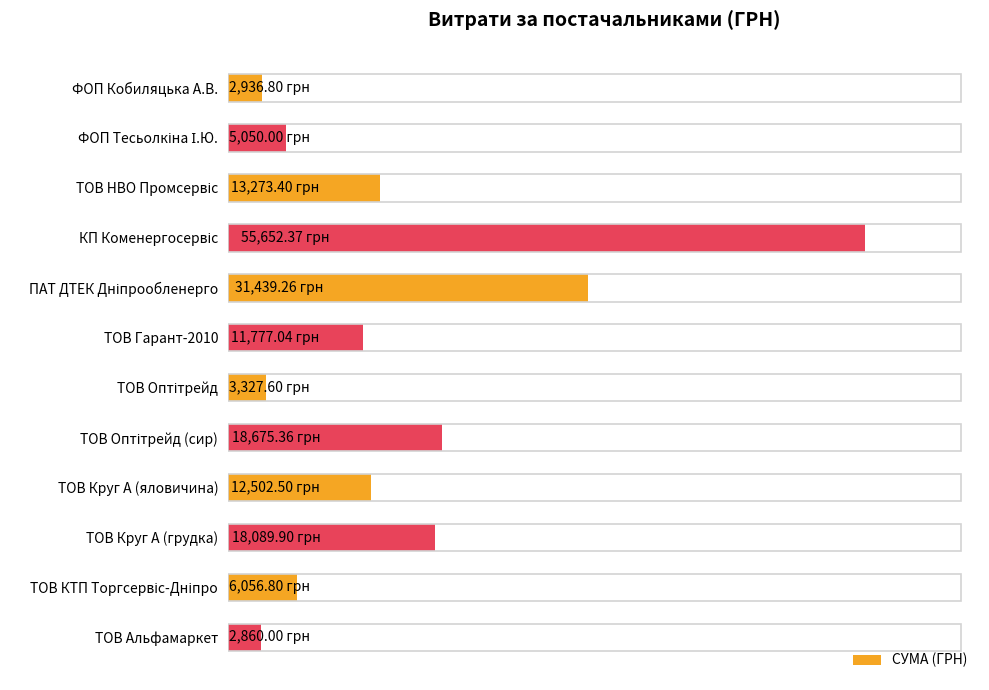

What is the sum of all values?

181641.0